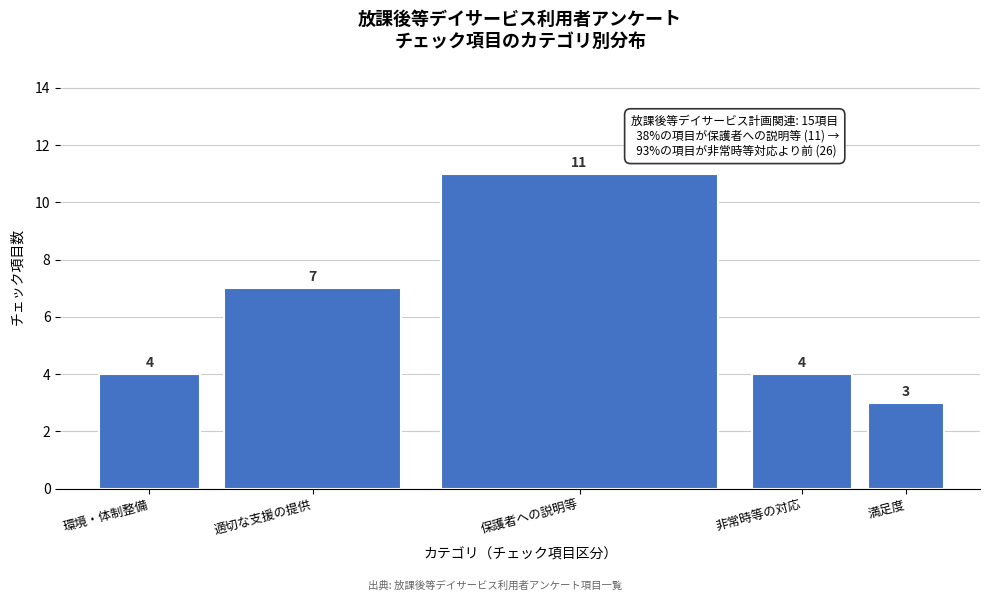

Reading left to right, list all the values displayed in this chart.

環境・体制整備=4	適切な支援の提供=7	保護者への説明等=11	非常時等の対応=4	満足度=3